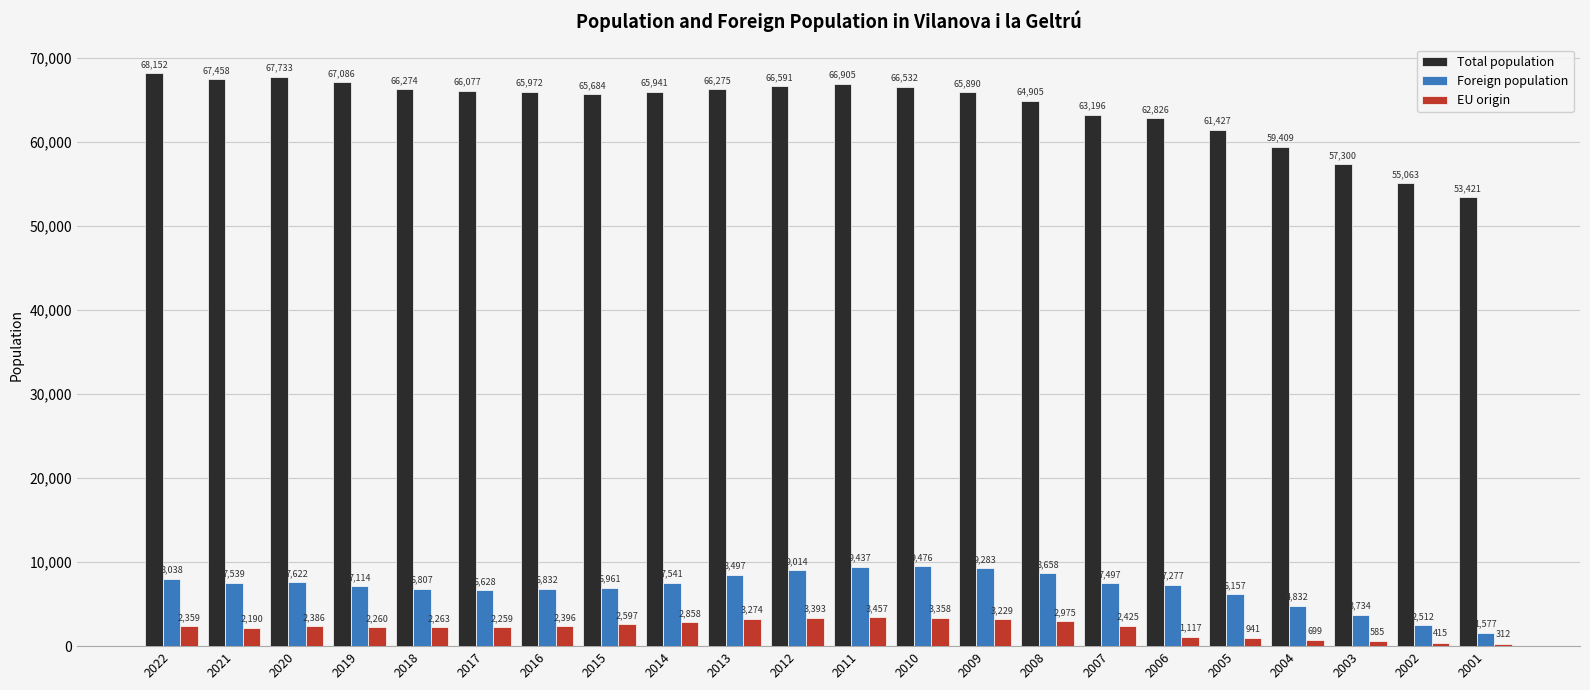

The Foreign population series shows 2718 at 2006. True or false?

False